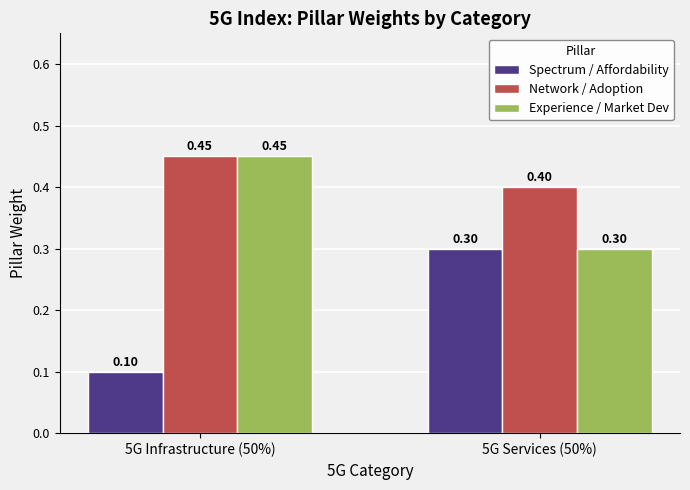

Which series changed the most between 5G Infrastructure (50%) and 5G Services (50%)?

Spectrum / Affordability